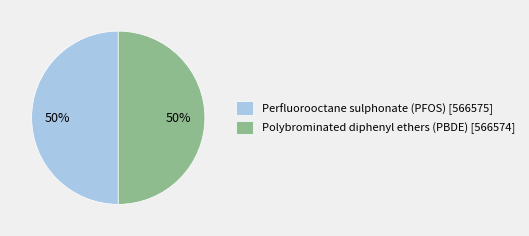

What is the ratio of the value at Polybrominated diphenyl ethers (PBDE) [566574] to the value at Perfluorooctane sulphonate (PFOS) [566575]?

1.0